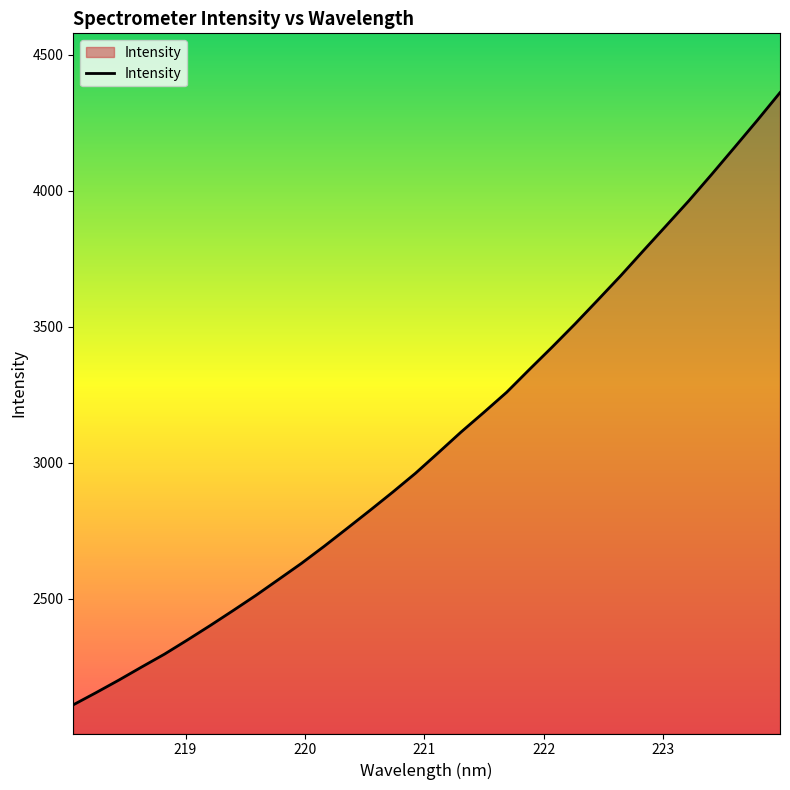

Does the chart have visible grid lines?

No